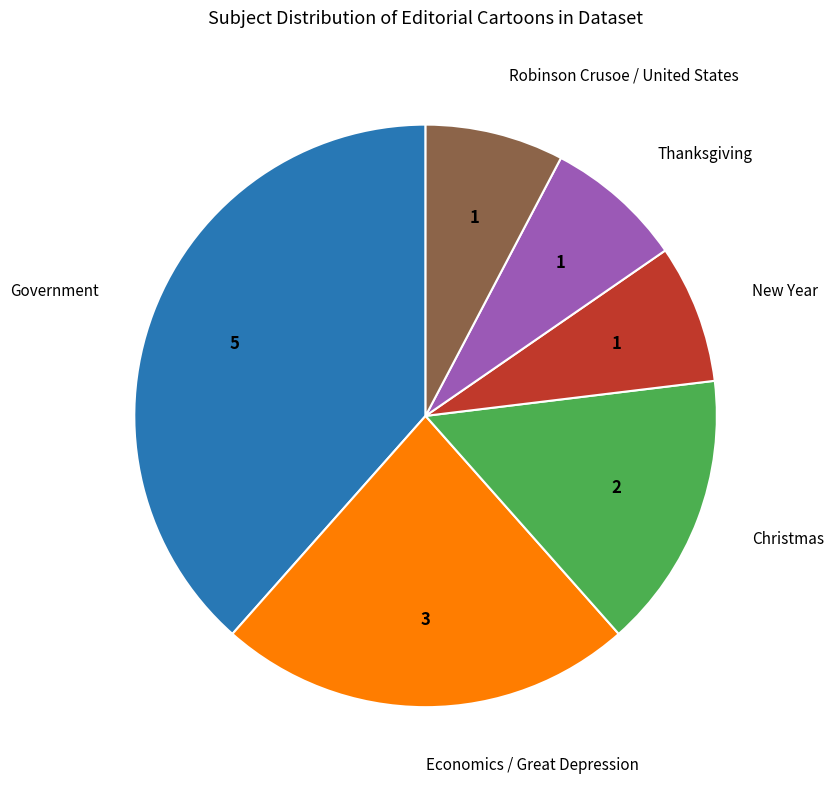

Which slice is the largest?

Government